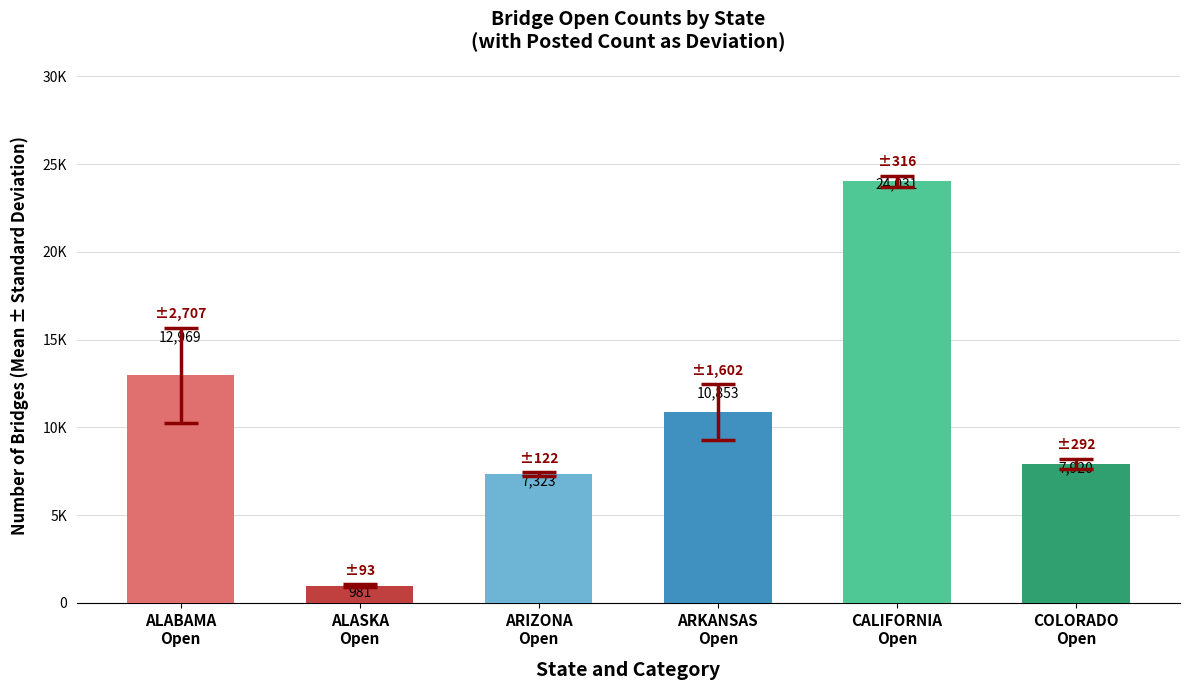

What position from the left is ALASKA
Open?

2